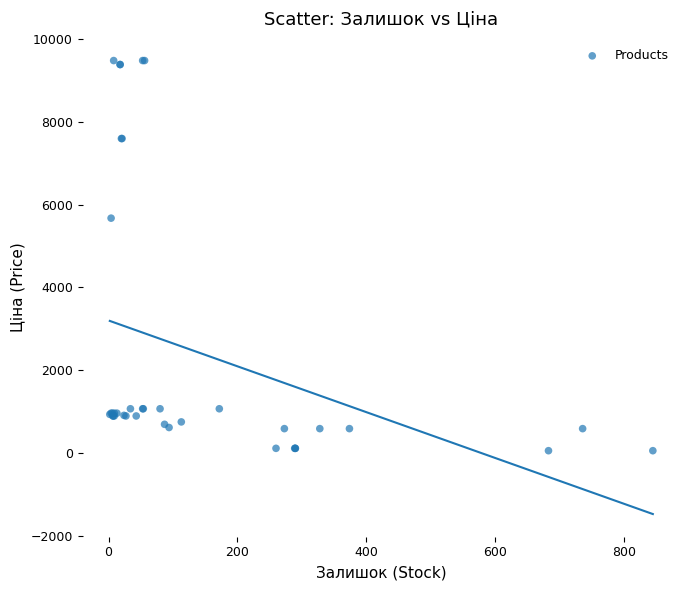

What Y value in the scatter plot is closest to 4768?

5673.8